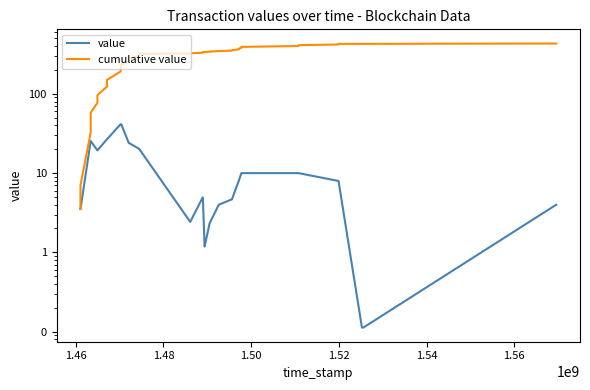

Rank the series by their maximum value, from highest to lowest.

cumulative value, value